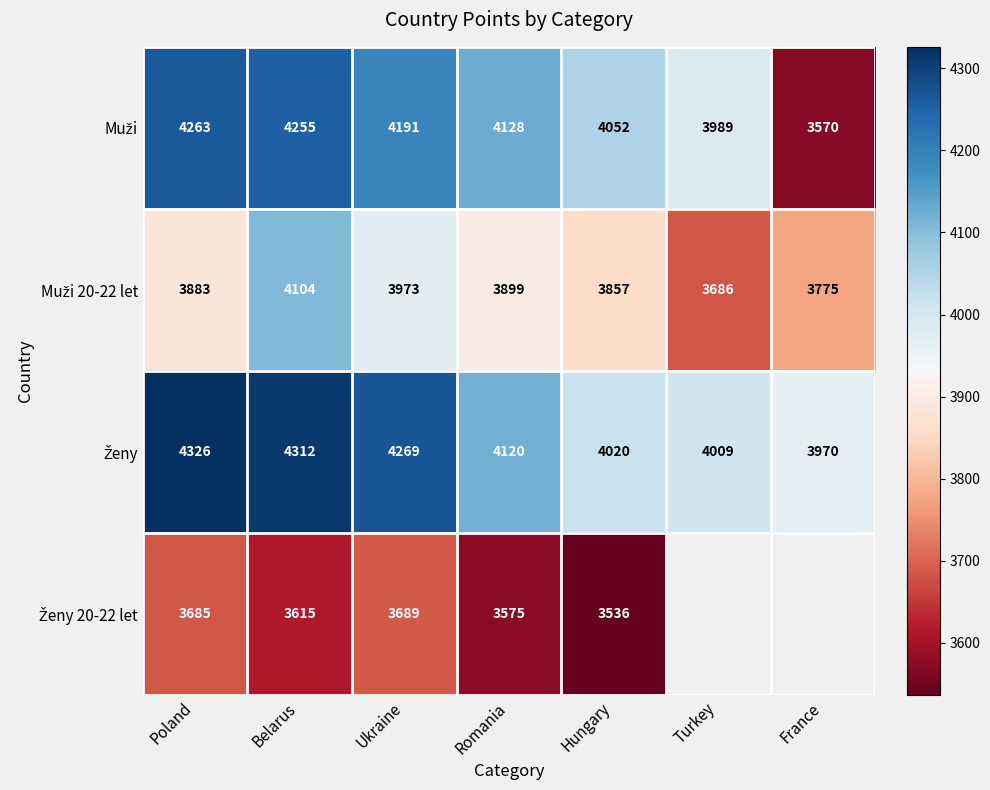

What is the spread (max minus min) of values at Romania?

553